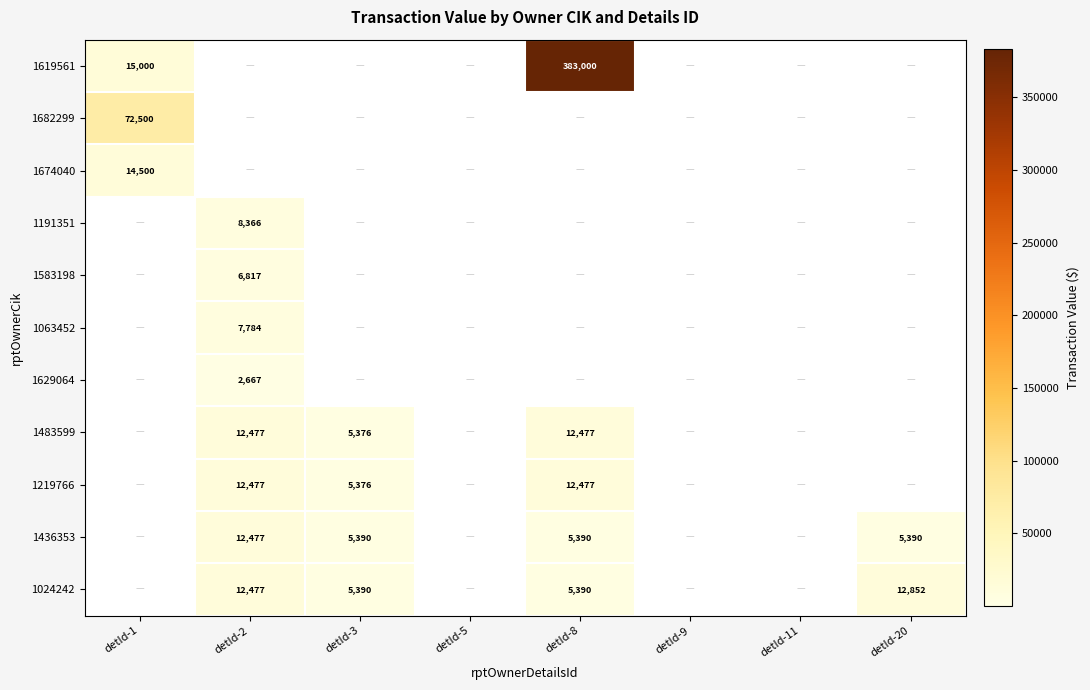

The 1436353 series shows 5390 at detId-3. True or false?

True